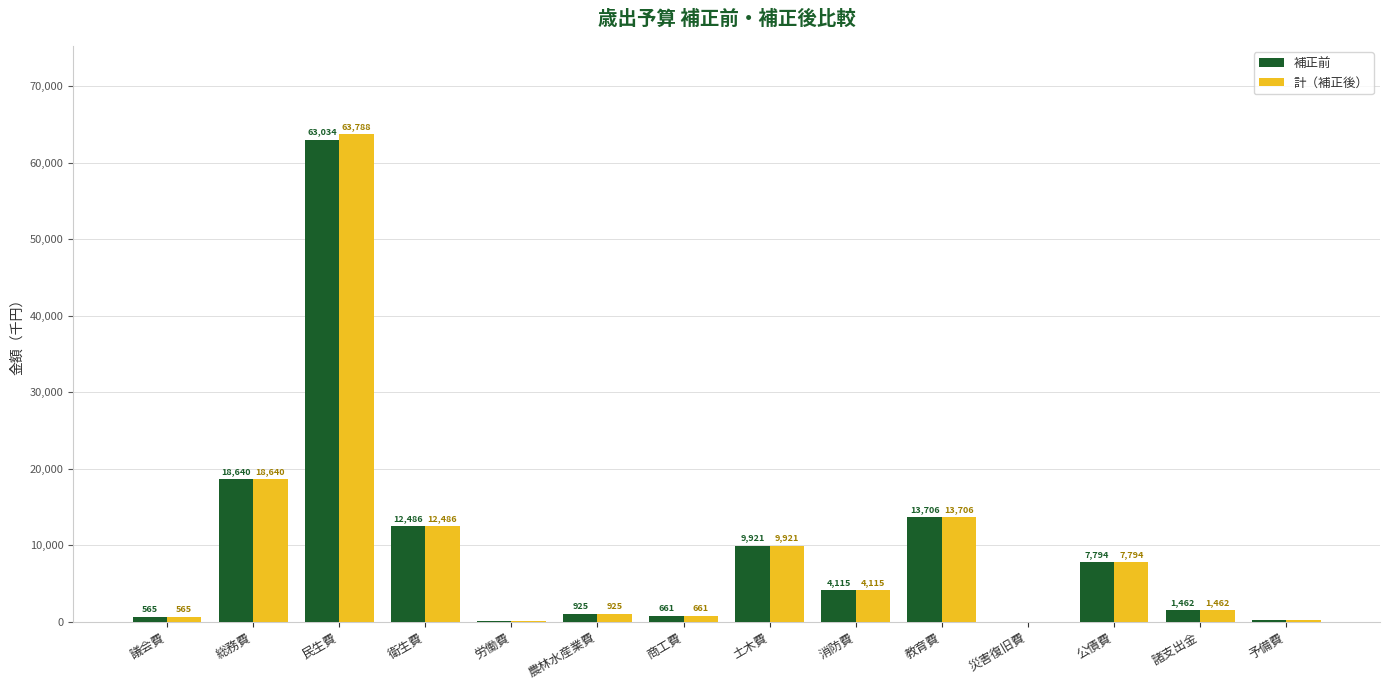

Which series has the largest range (max minus min)?

計（補正後）